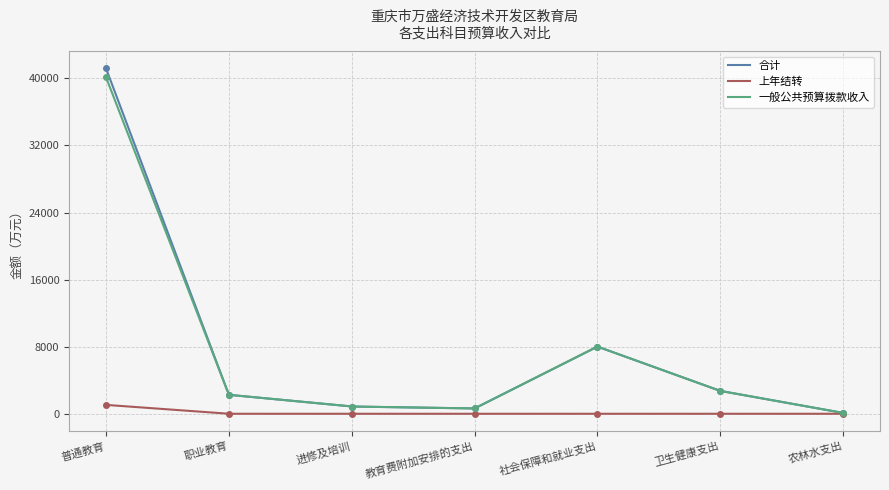

Reading left to right, extract all data points from this chart.

合计: 41198.1	2261.1	864.8	634.3	8012.6	2727.0	100.0
上年结转: 1059.0	0.0	0.0	0.0	0.0	0.0	0.0
一般公共预算拨款收入: 40139.1	2261.1	864.8	634.3	8012.6	2727.0	100.0